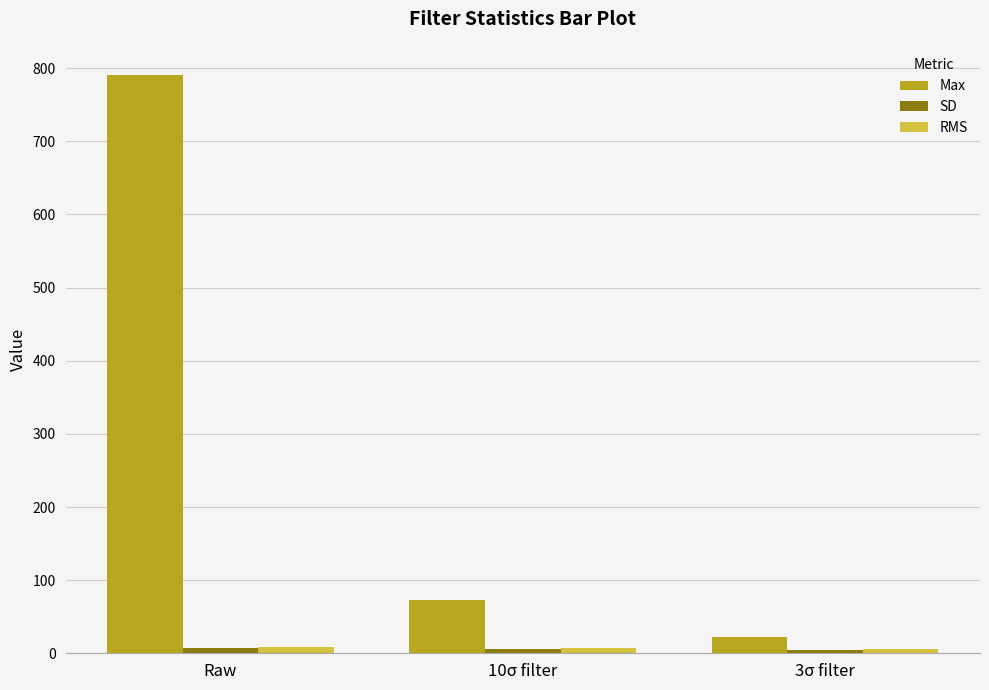

What is the greatest value displayed?

791.0